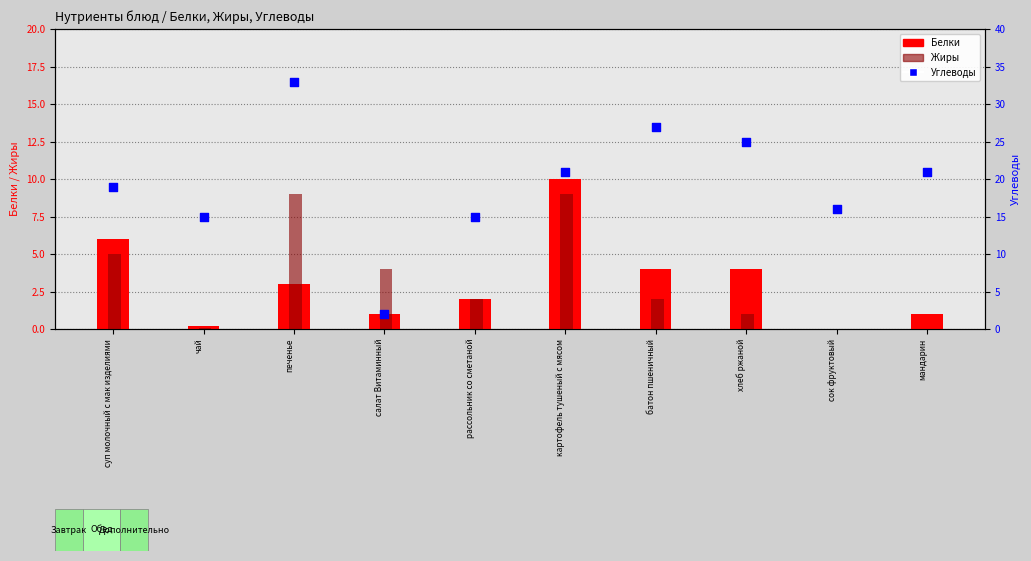

Which series has the largest total across all categories?

Углеводы